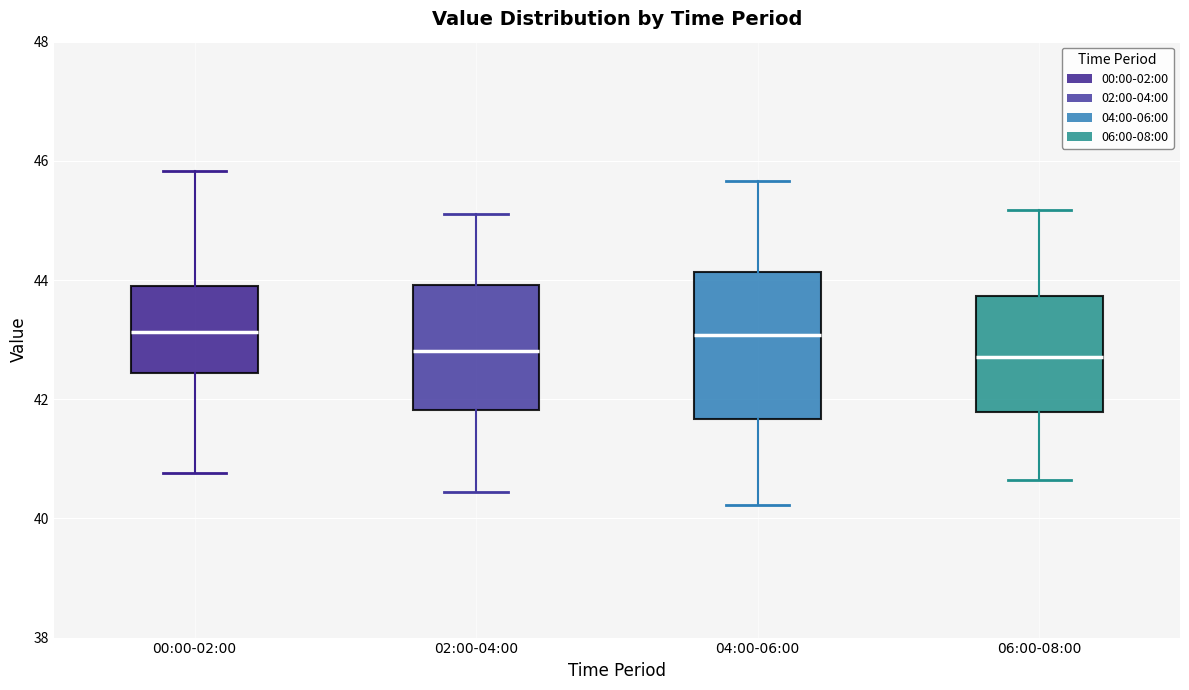

Reading left to right, read every box against the y-axis: the position of its median line, the range the box covers, and the ends of its whiskers. The values are not printed on the chart, so give them approximately, as read against the axis.

00:00-02:00: median 43.2, box 42.4 to 44.0, whiskers 40.8 to 45.8
02:00-04:00: median 42.8, box 41.8 to 44.0, whiskers 40.4 to 45.2
04:00-06:00: median 43.0, box 41.6 to 44.2, whiskers 40.2 to 45.6
06:00-08:00: median 42.8, box 41.8 to 43.8, whiskers 40.6 to 45.2